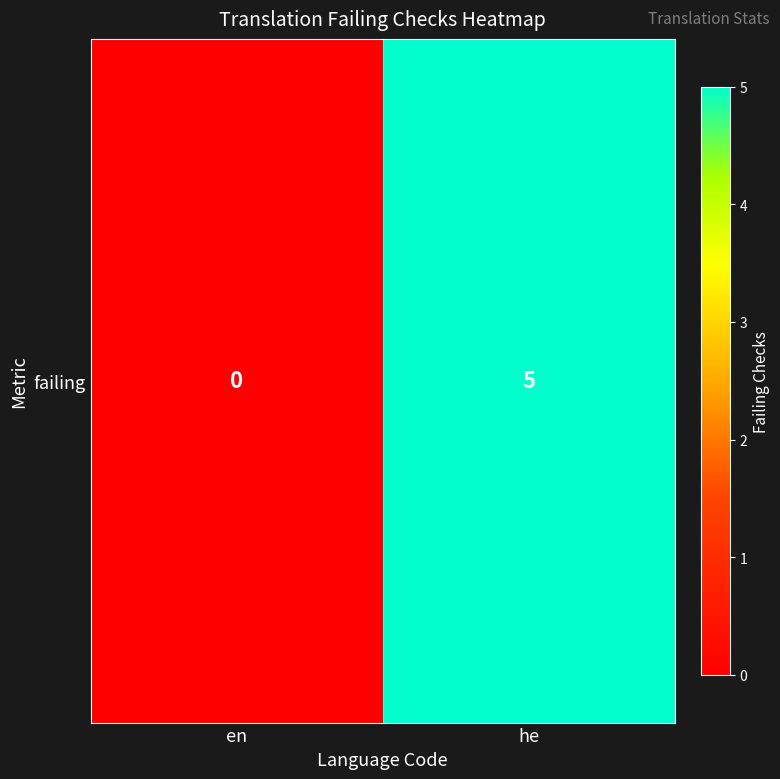

What is the difference between the values at en and he?

5